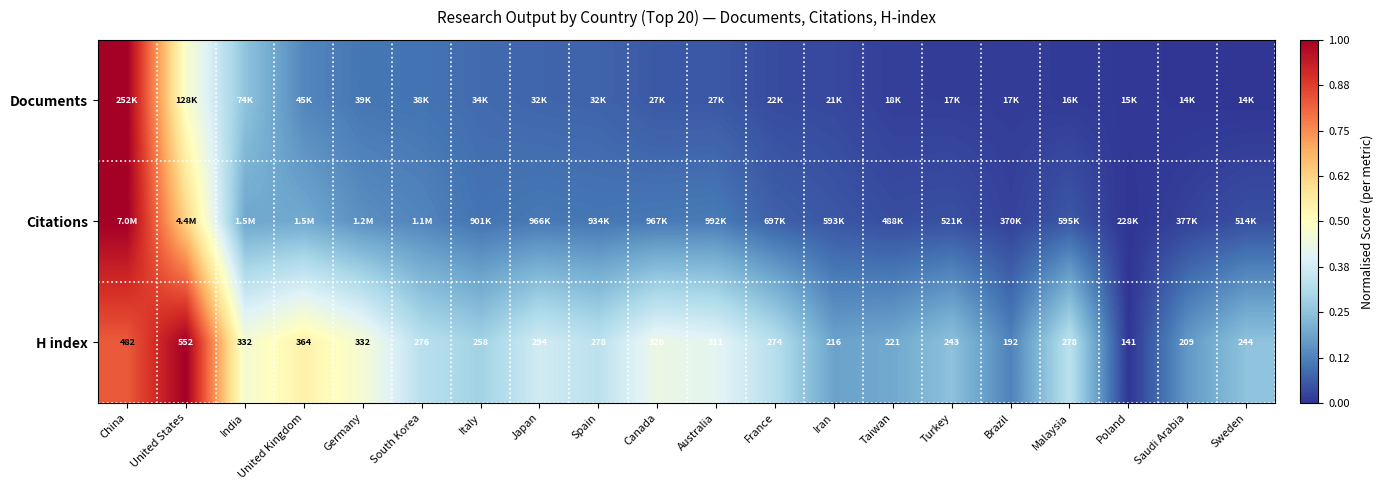

At which category is the sum across all series the highest?

China